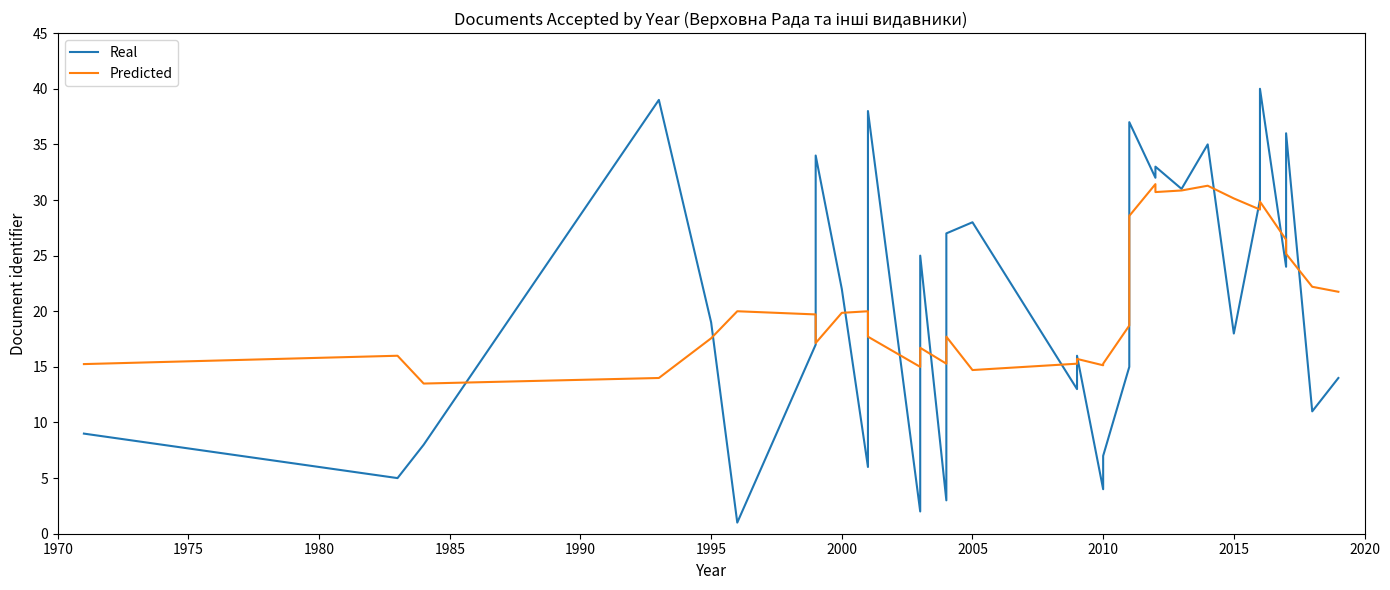

How many interior local valleys does the Real series have?

12